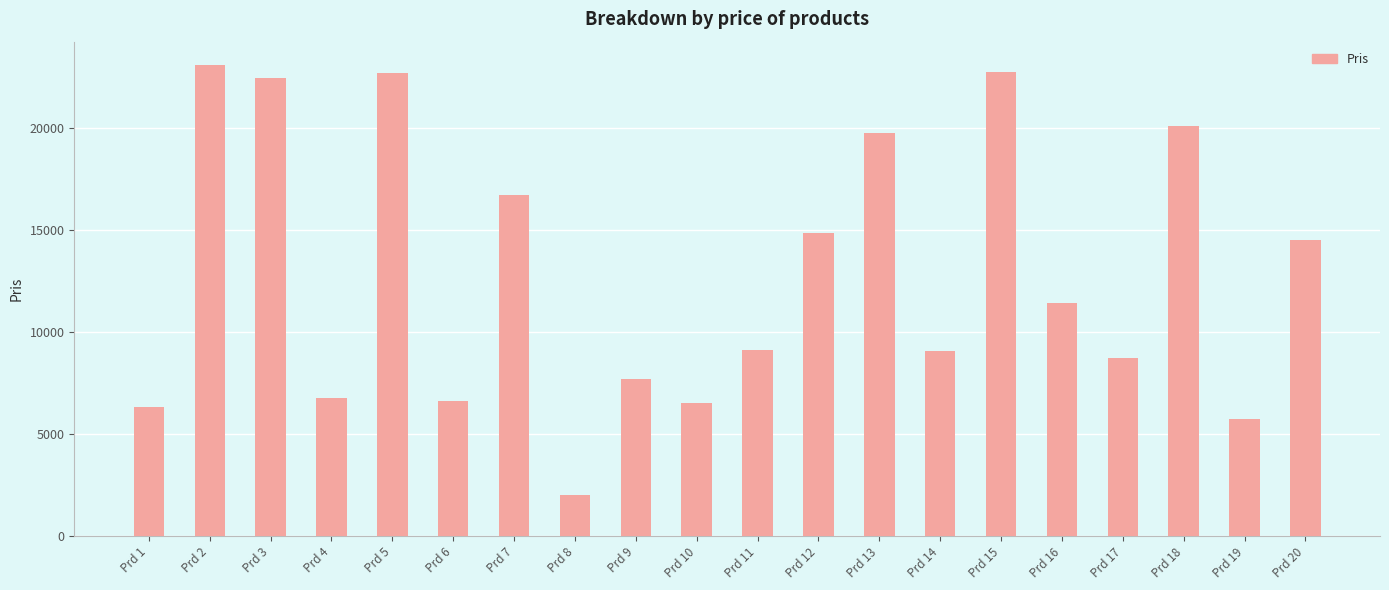

What is the value of the 18th bar from the left?

20112